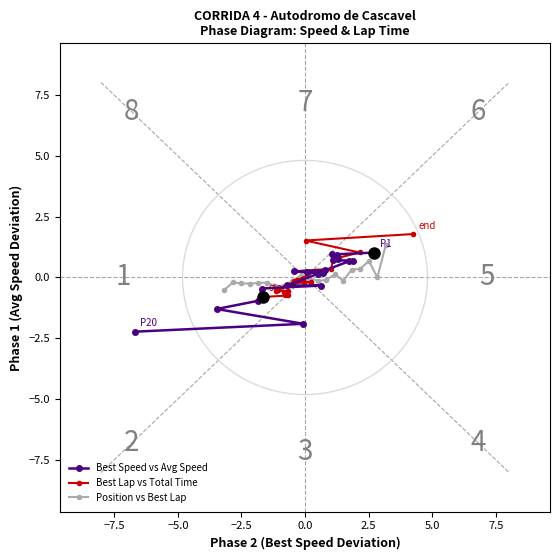

What is the smallest value displayed?

-2.2